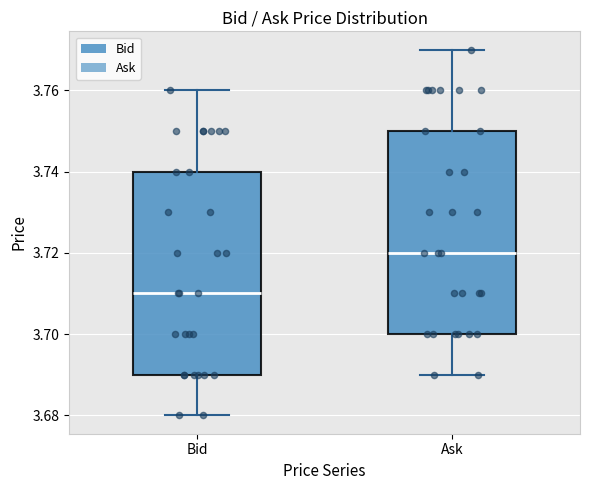

Reading left to right, read every box against the y-axis: the position of its median line, the range the box covers, and the ends of its whiskers. The values are not printed on the chart, so give them approximately, as read against the axis.

Bid: median 3.71, box 3.69 to 3.74, whiskers 3.68 to 3.76
Ask: median 3.72, box 3.70 to 3.75, whiskers 3.69 to 3.77